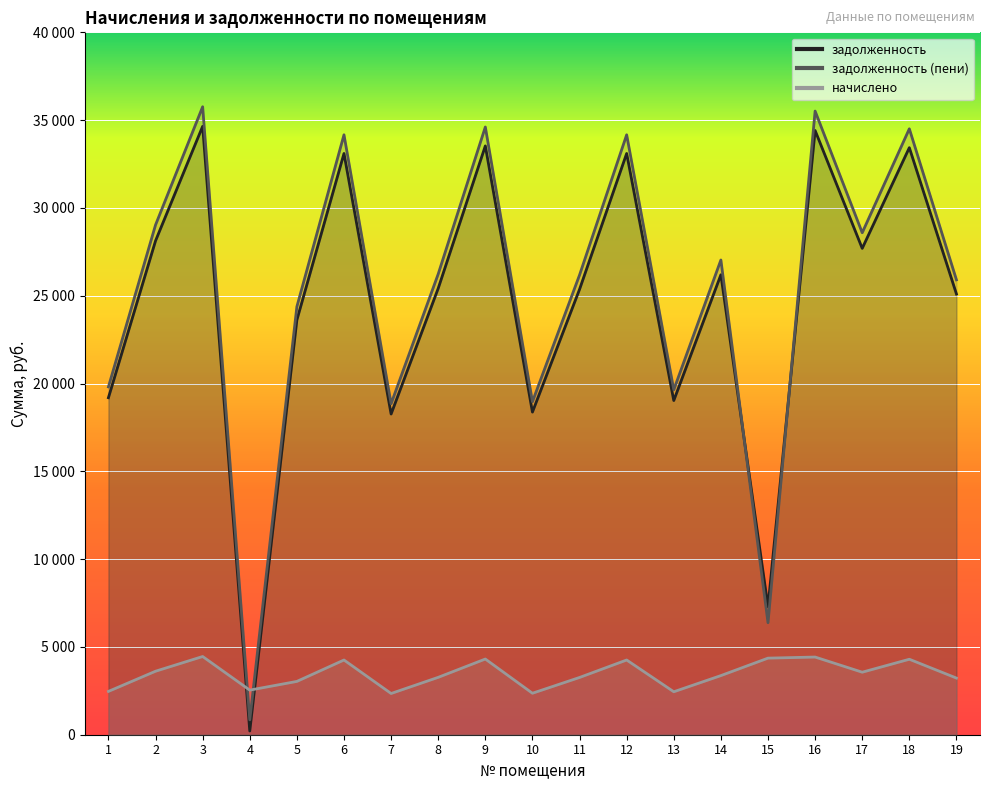

How many intersections are there between начислено and задолженность?

2